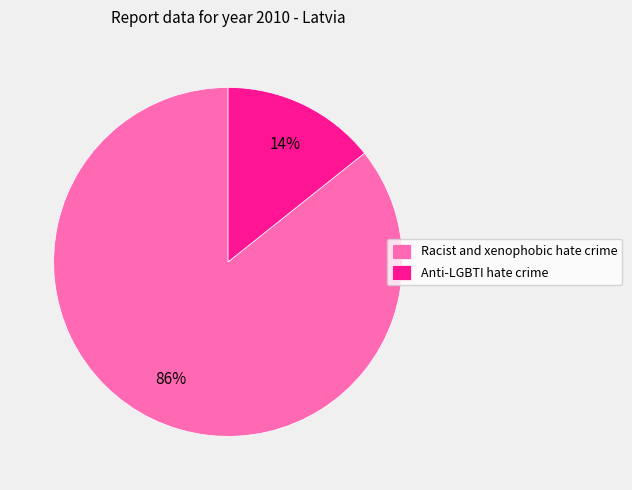

Does Anti-LGBTI hate crime account for over 50% of the chart?

No